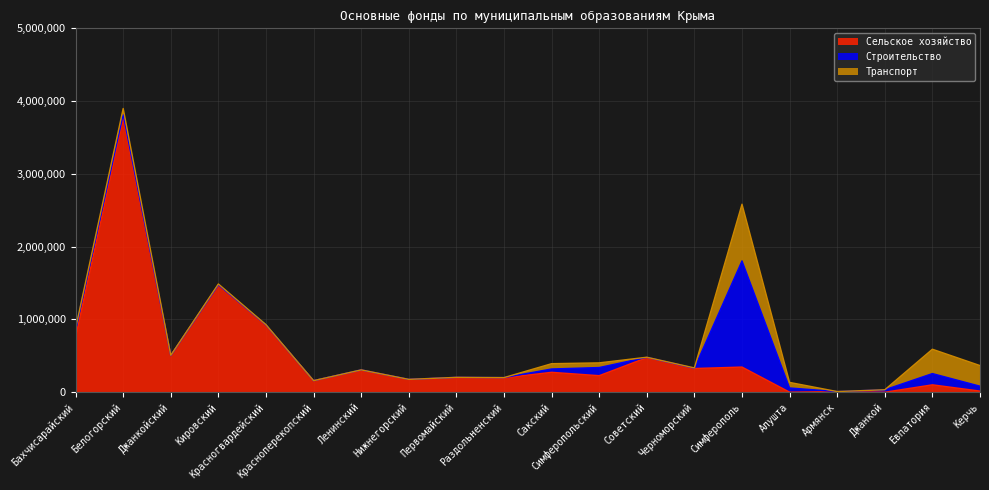

What is the highest value of the Сельское хозяйство series?

3772573